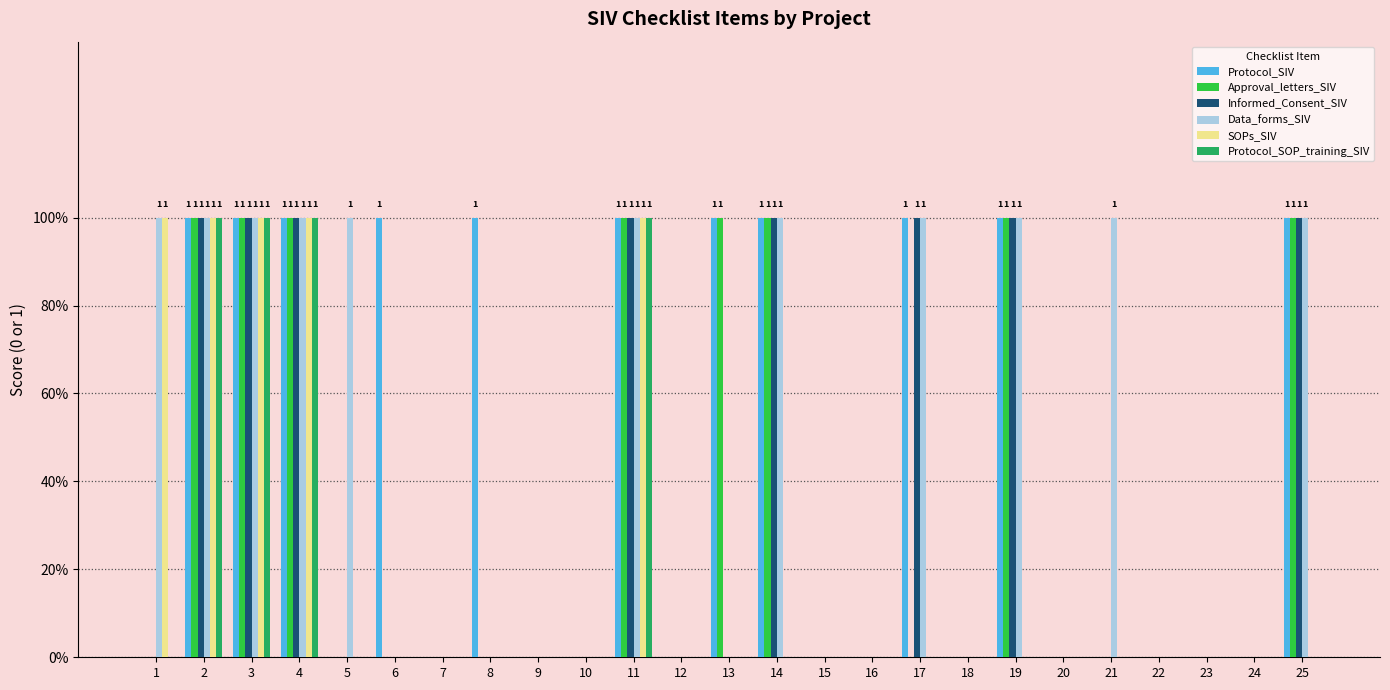

Are the bars horizontal?

No